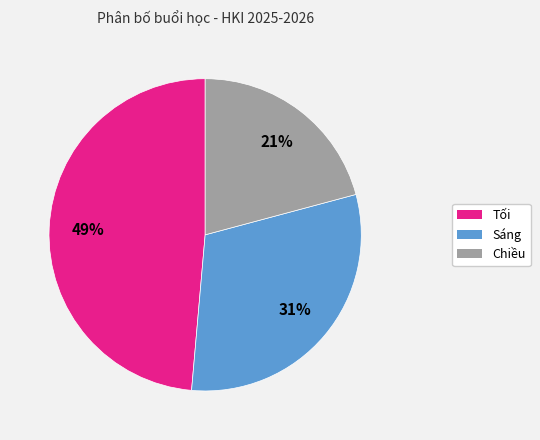

Does any single category account for the majority?

No